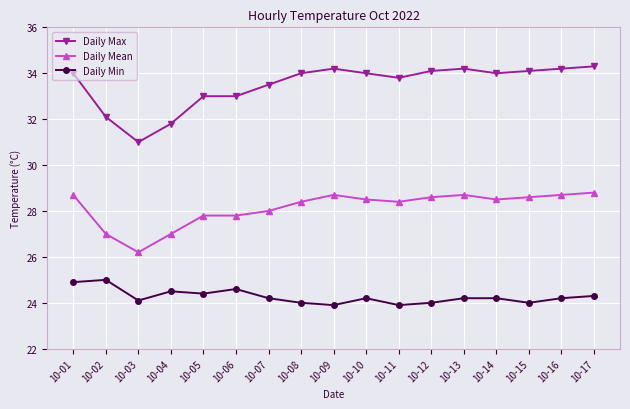

What is the highest value of the Daily Min series?

25.0